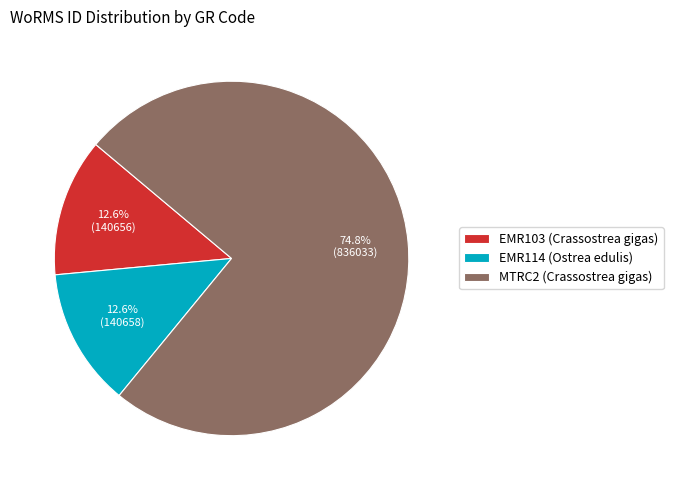

Between MTRC2 (Crassostrea gigas) and EMR103 (Crassostrea gigas), which is larger?

MTRC2 (Crassostrea gigas)